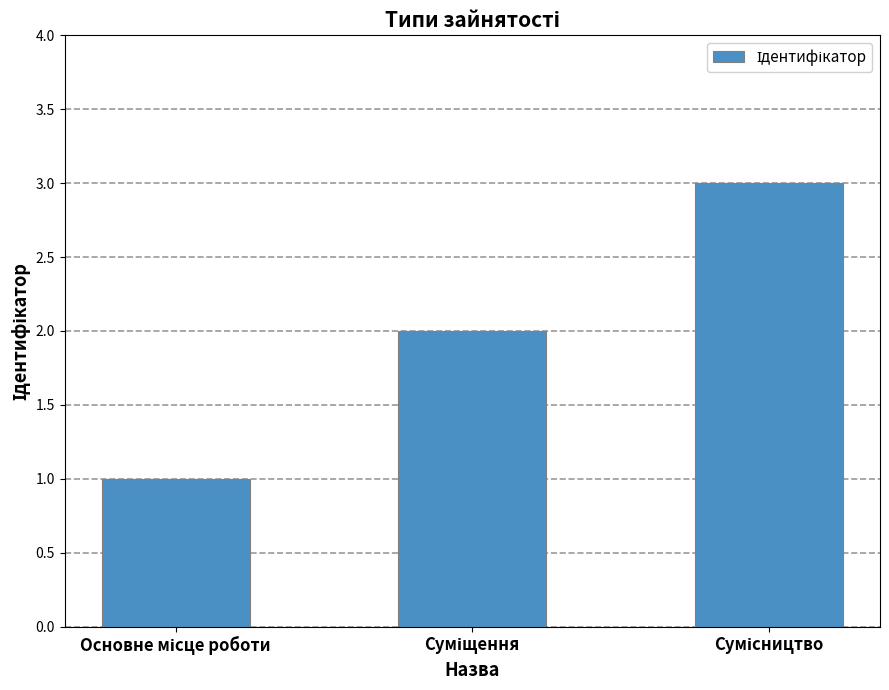

What is the sum of all values?

6